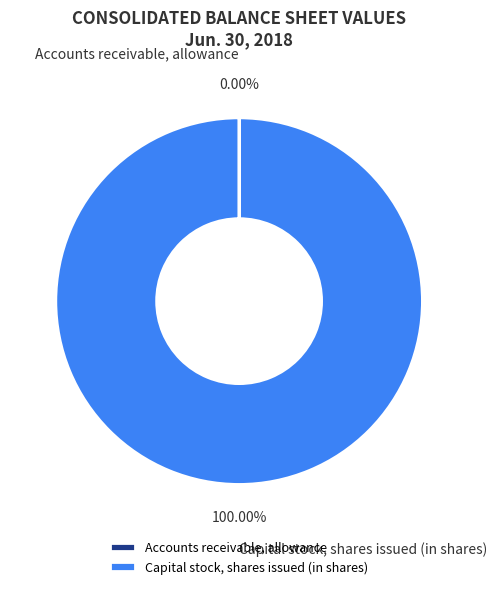

Which category accounts for the majority?

Capital stock, shares issued (in shares)